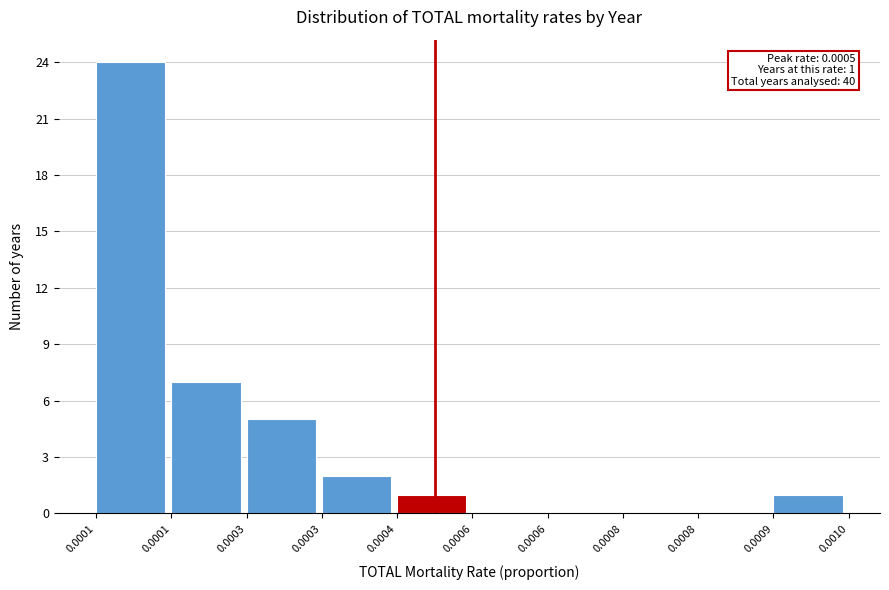

Count the number of data series in this chart.

1